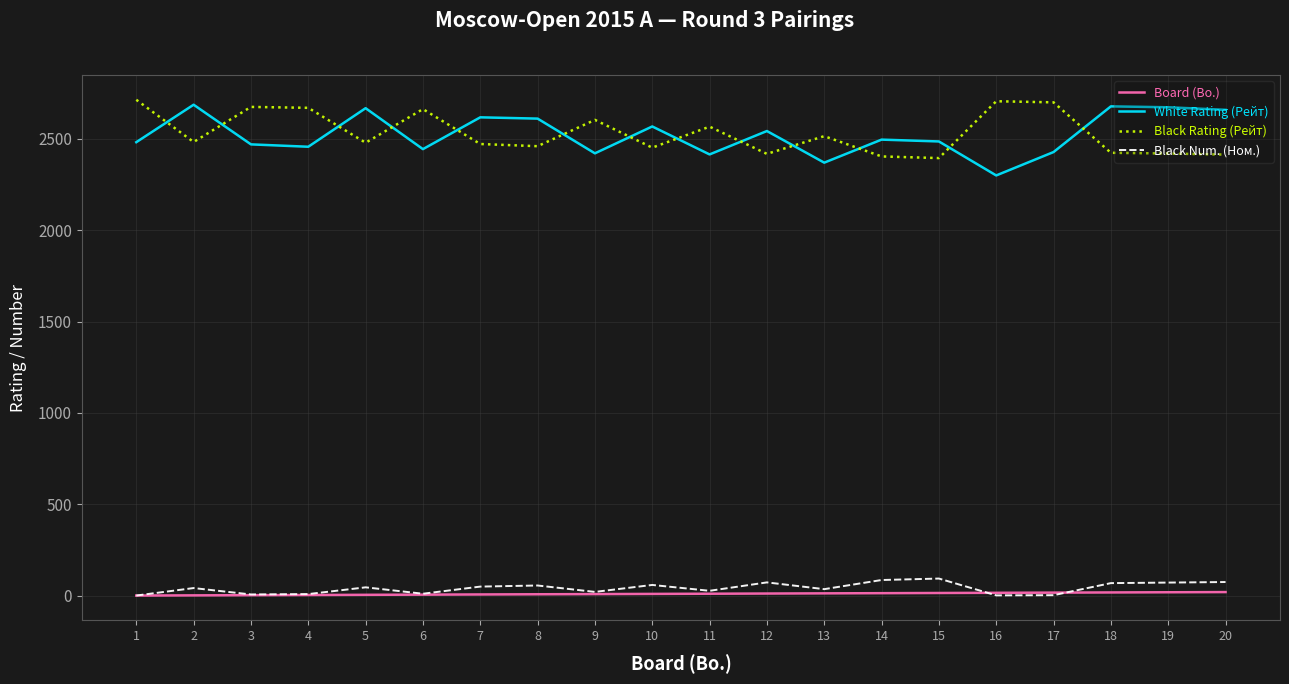

What is the maximum value for Black Rating (Рейт)?

2714